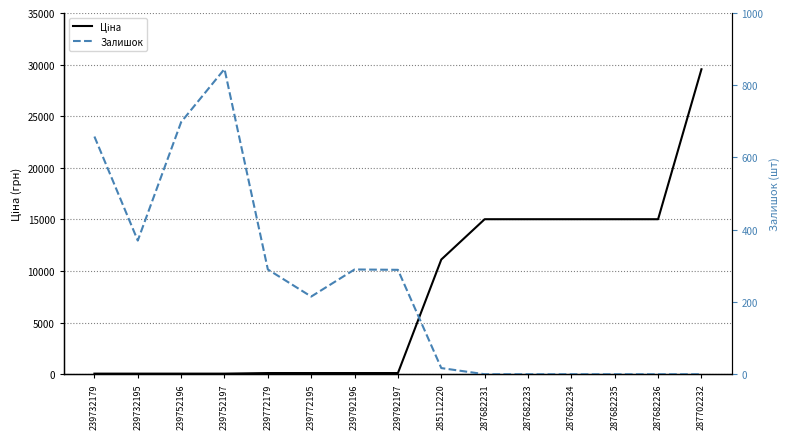

Rank the series by their average value, from lowest to highest.

Залишок, Ціна